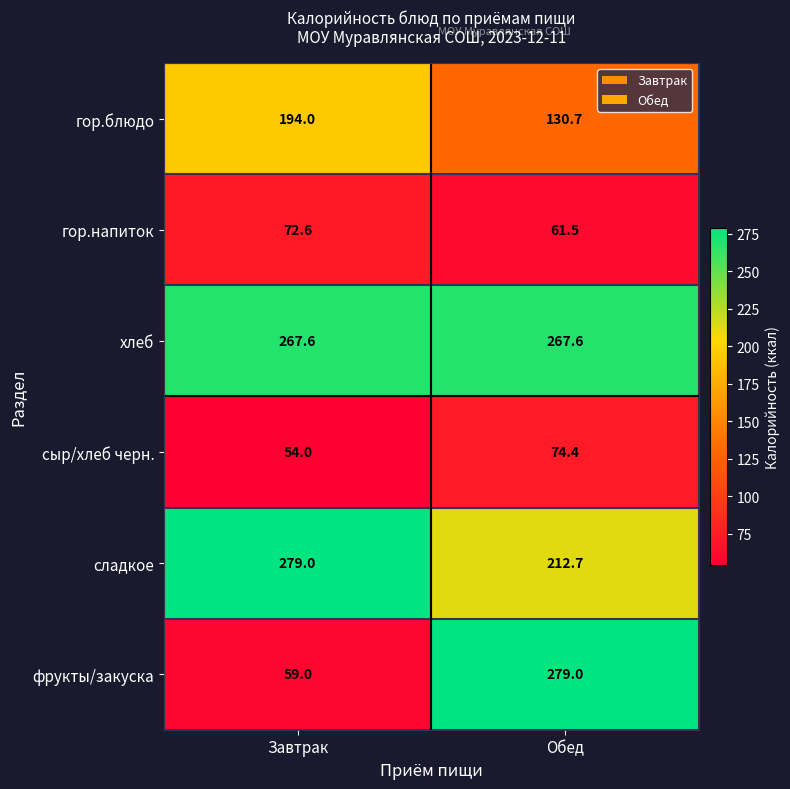

What is the total value across all series at Обед?

1025.9